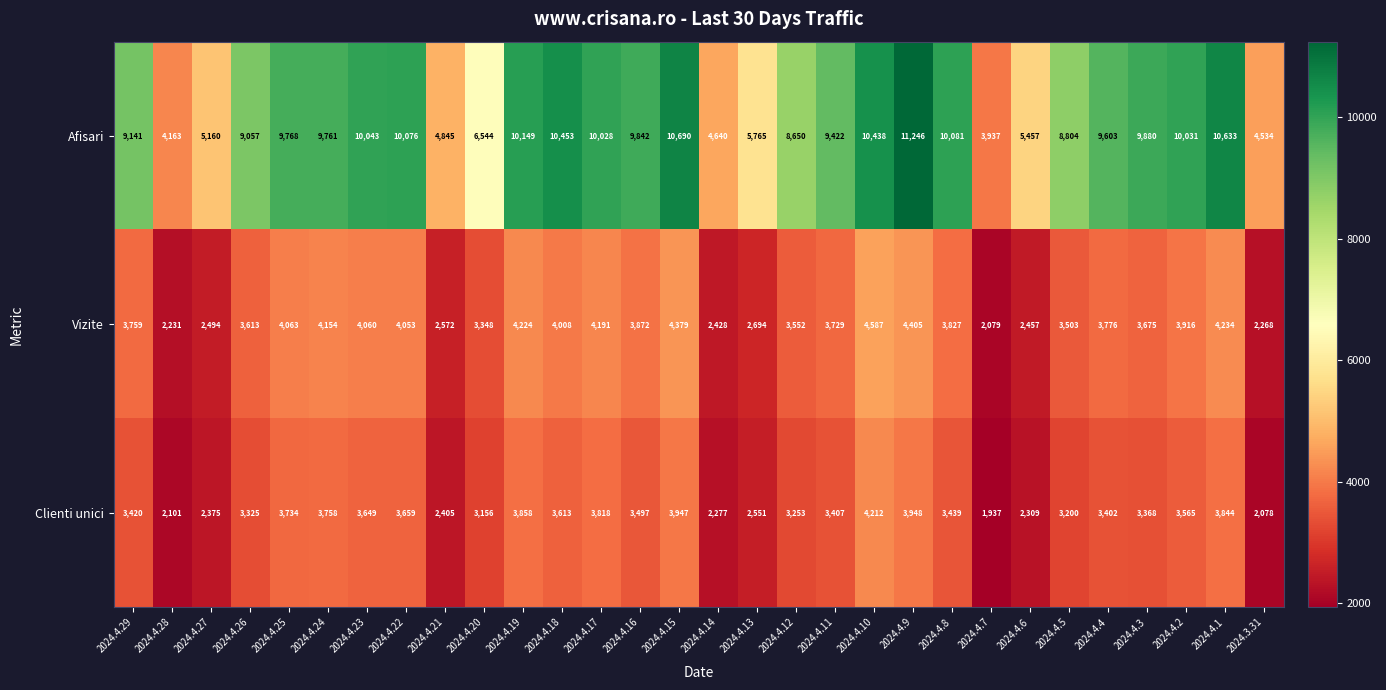

What is the sum of the Vizite values at 2024.4.15 and 2024.4.20?

7727